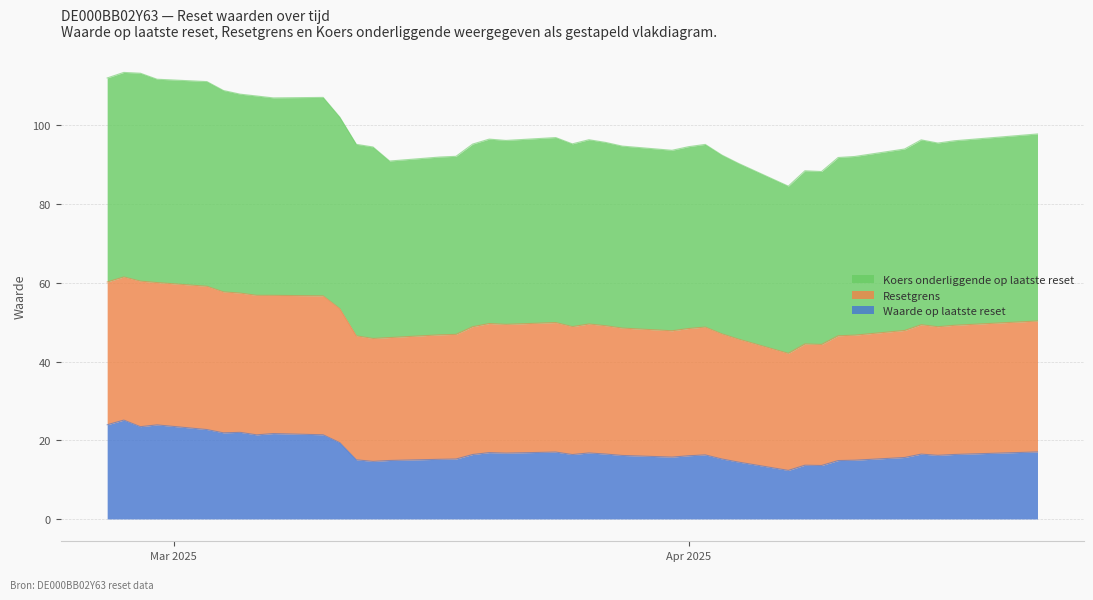

Which series has the largest total across all categories?

Koers onderliggende op laatste reset